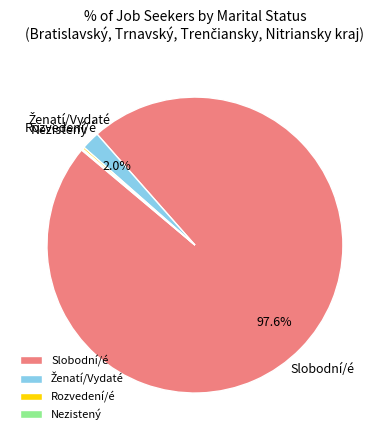

Which category has the biggest portion of the pie?

Slobodní/é